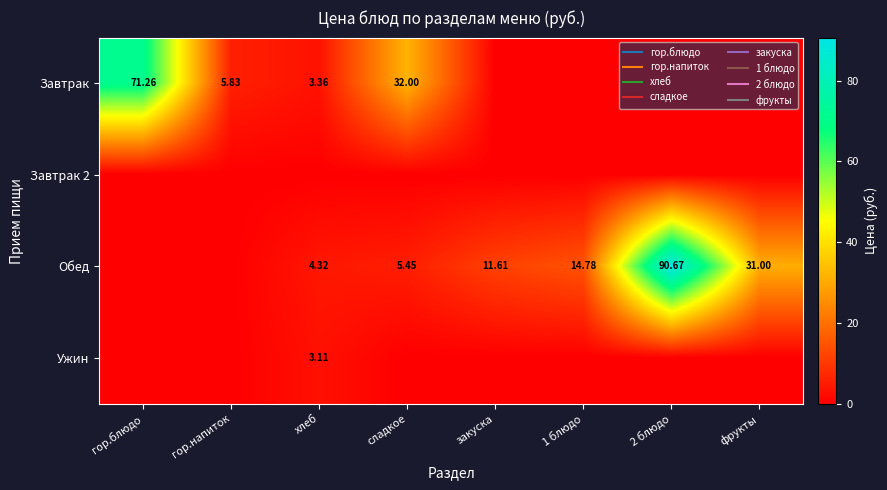

At which category is the sum across all series the highest?

2 блюдо